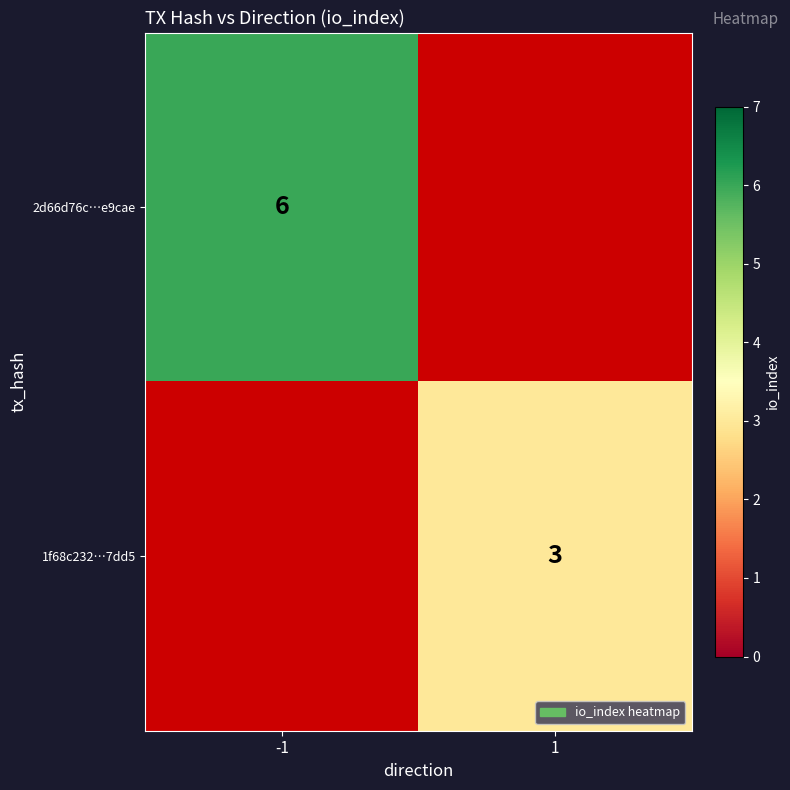

Is the value of 1f68c232…7dd5 at 1 greater than the value of 2d66d76c…e9cae at -1?

No